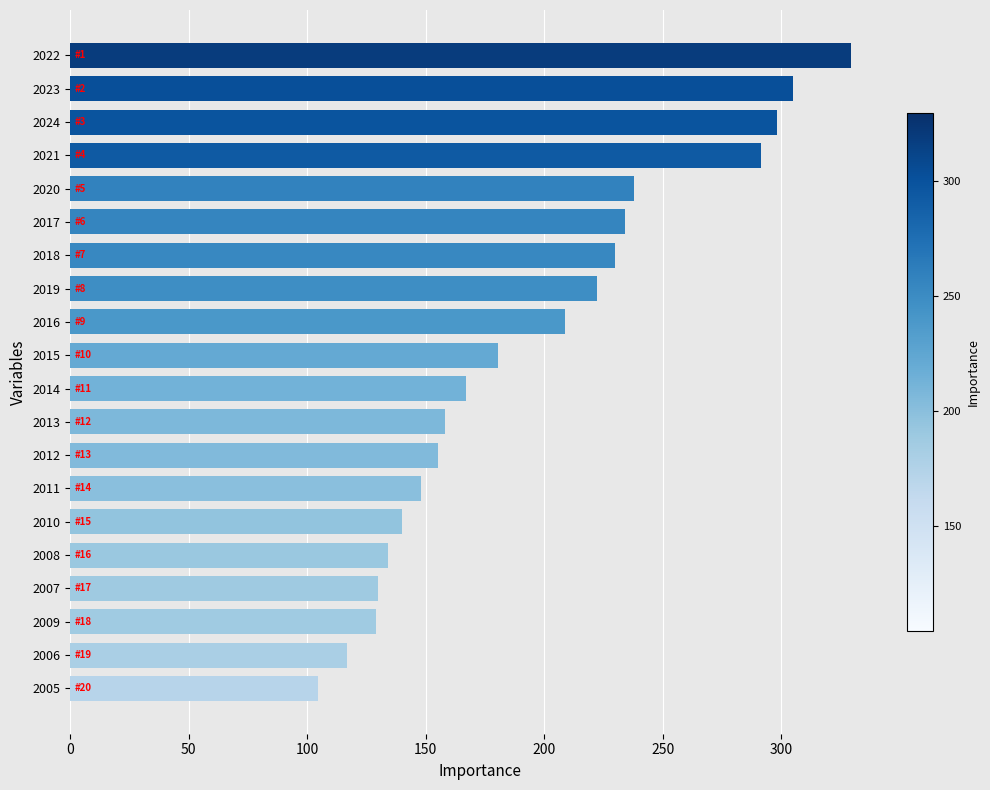

Is it true that the value at 2010 is 239.5?

False